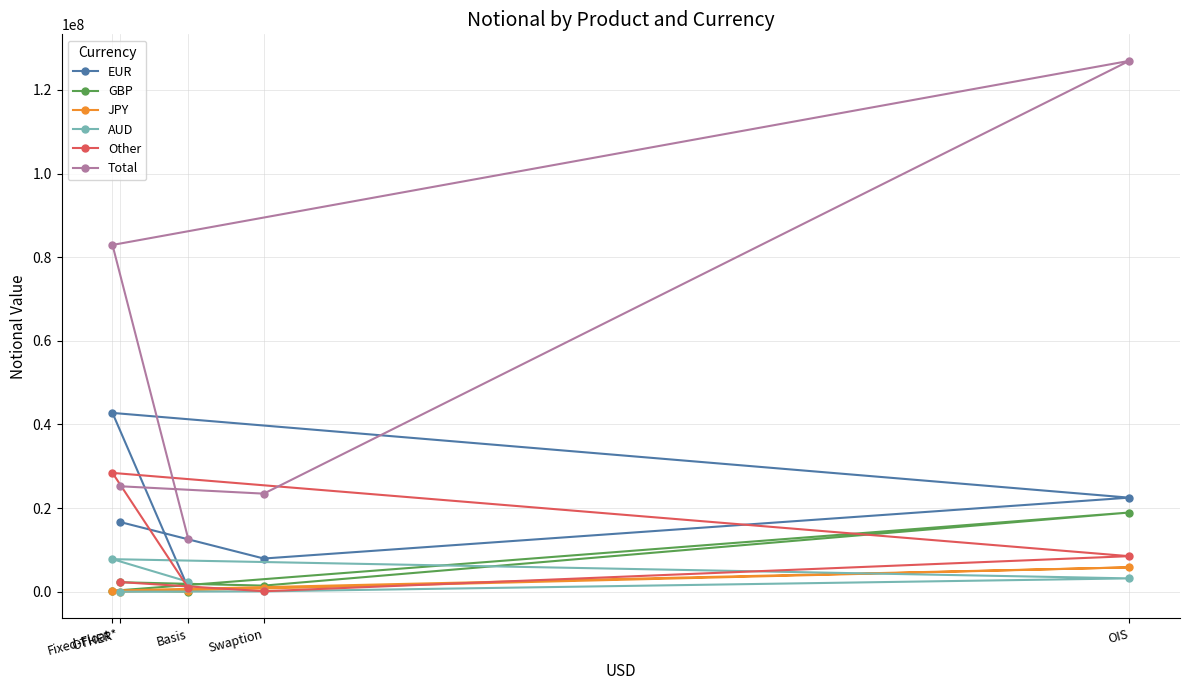

Between Basis and Swaption, which series saw the biggest shift?

Total